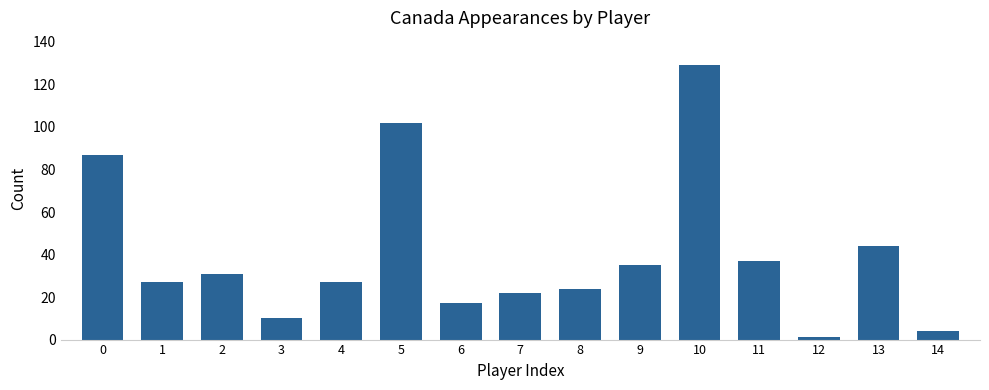

Reading left to right, transcribe all the data shown in this chart.

0=87	1=27	2=31	3=10	4=27	5=102	6=17	7=22	8=24	9=35	10=129	11=37	12=1	13=44	14=4